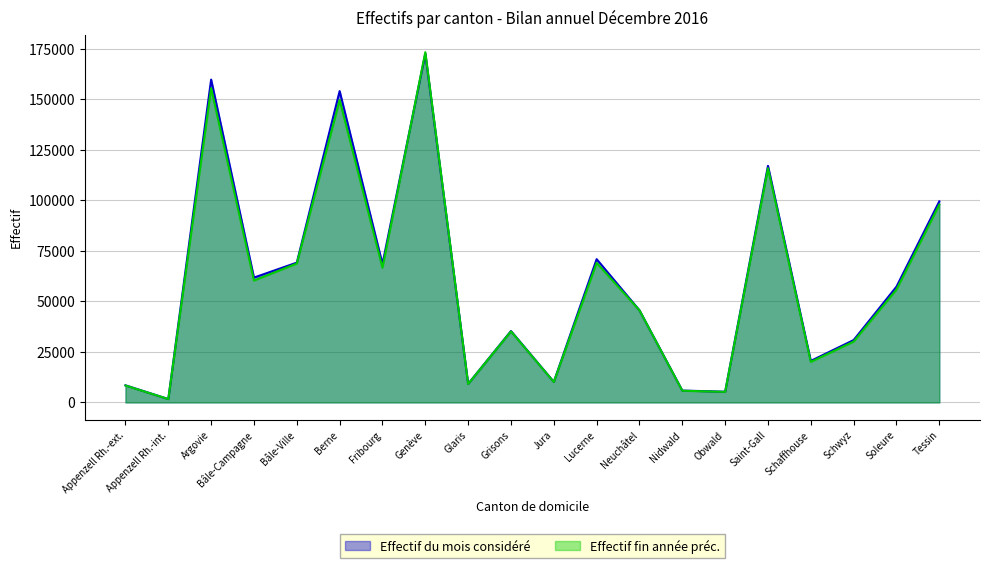

At how many categories does at least one series exceed 145762?

3